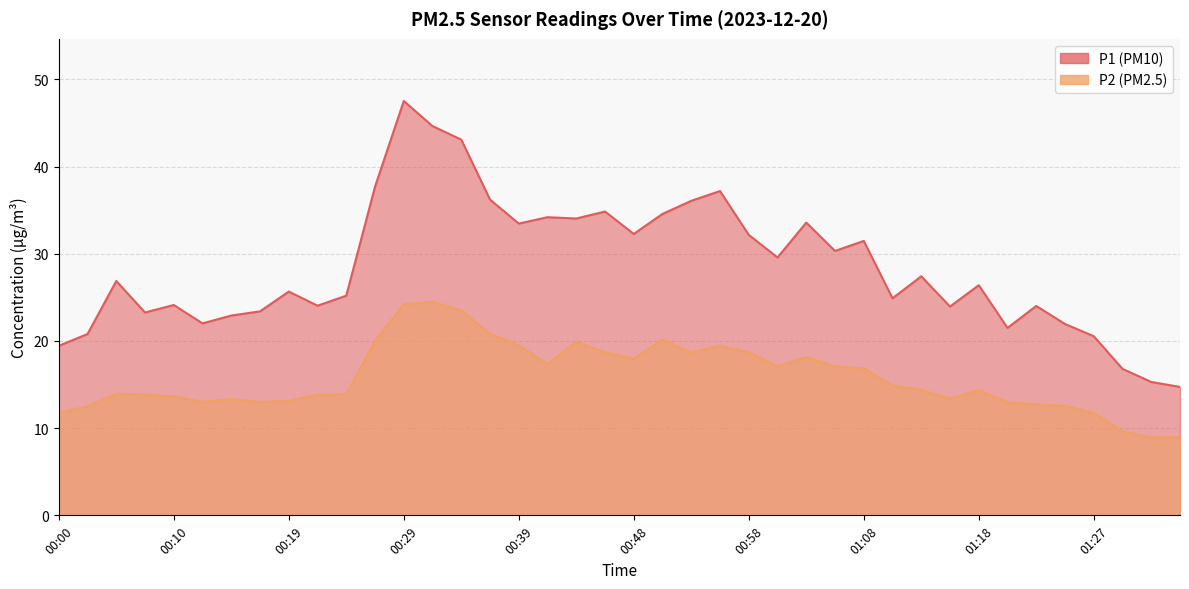

The P1 series shows 10.0 at 00:48. True or false?

False